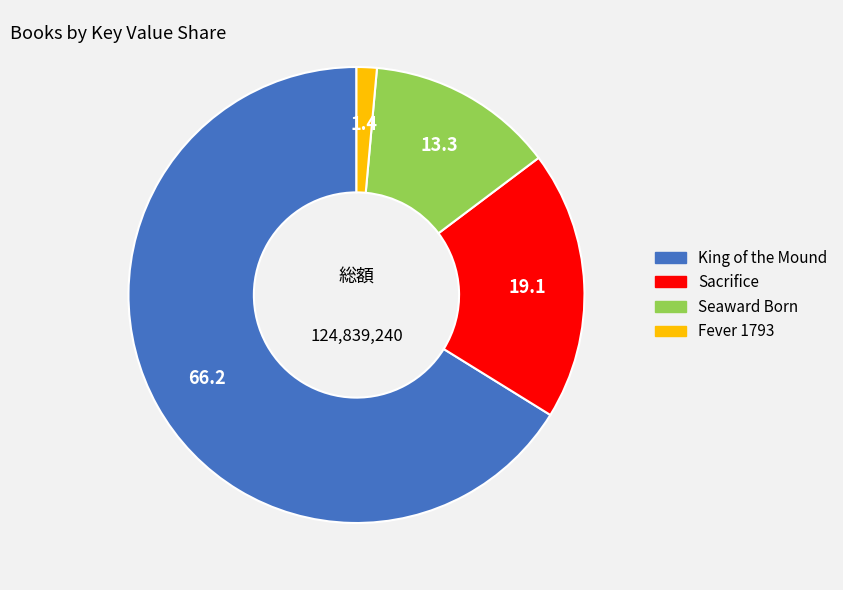

Do Sacrifice and Seaward Born together represent more than half of the pie?

No